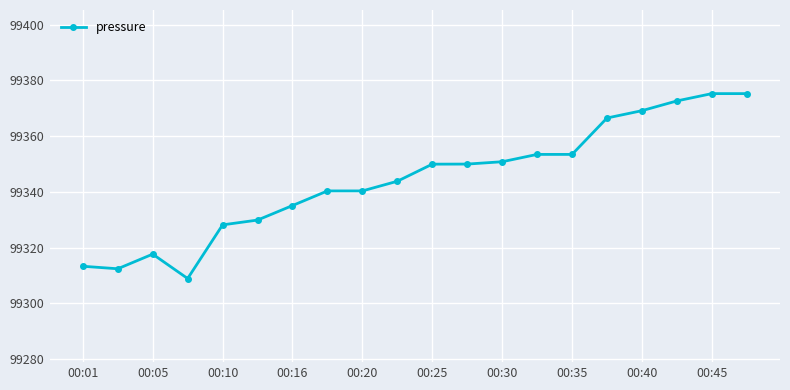

What is the smallest value displayed?

99308.9